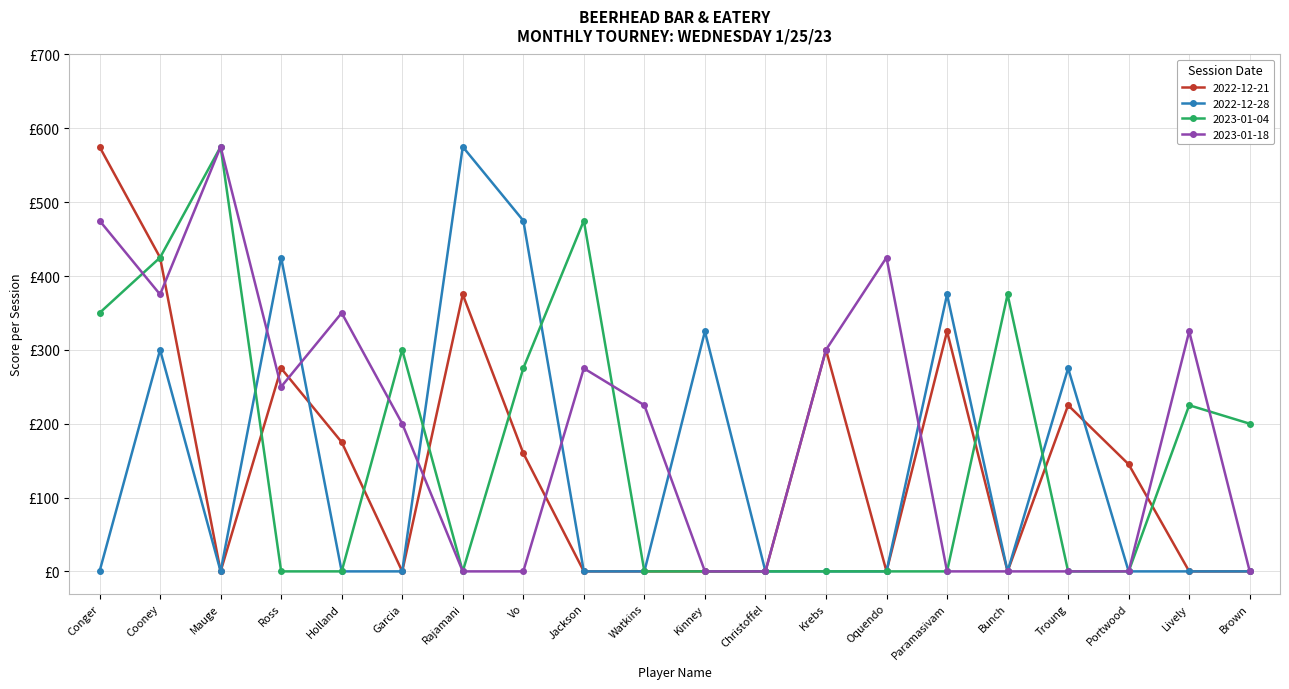

Which has a higher value, Christoffel or Conger?

Conger